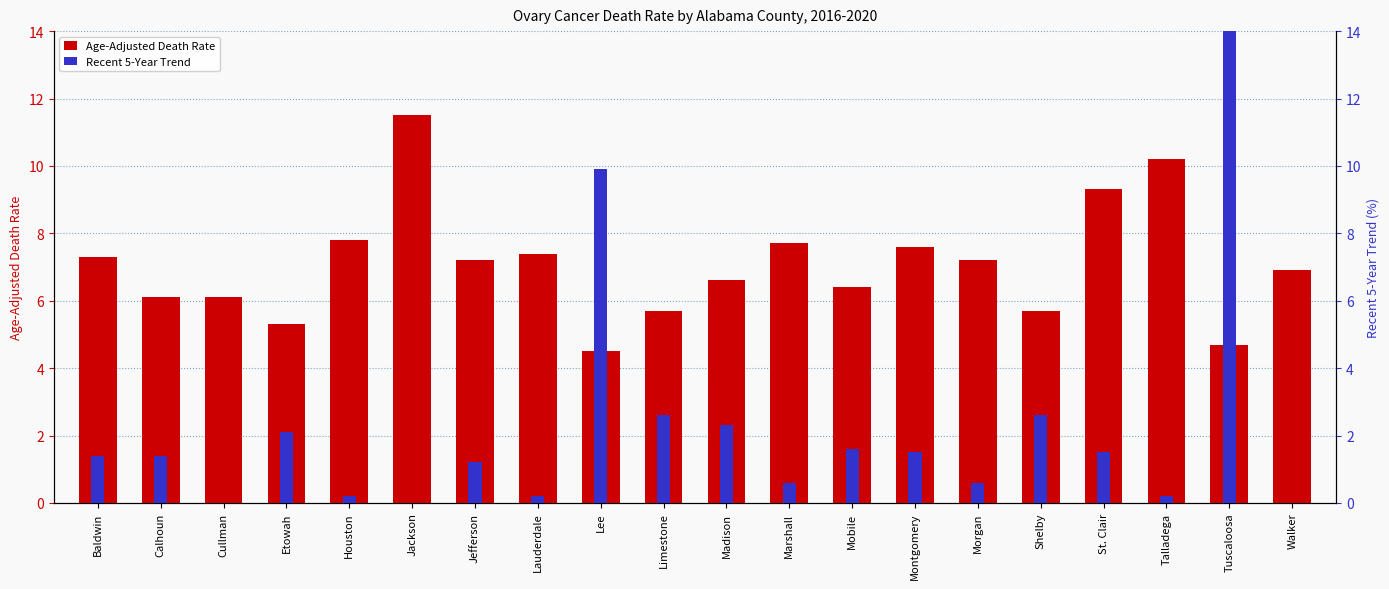

What is the difference between the maximum and minimum values in the Age-Adjusted Death Rate series?

7.0